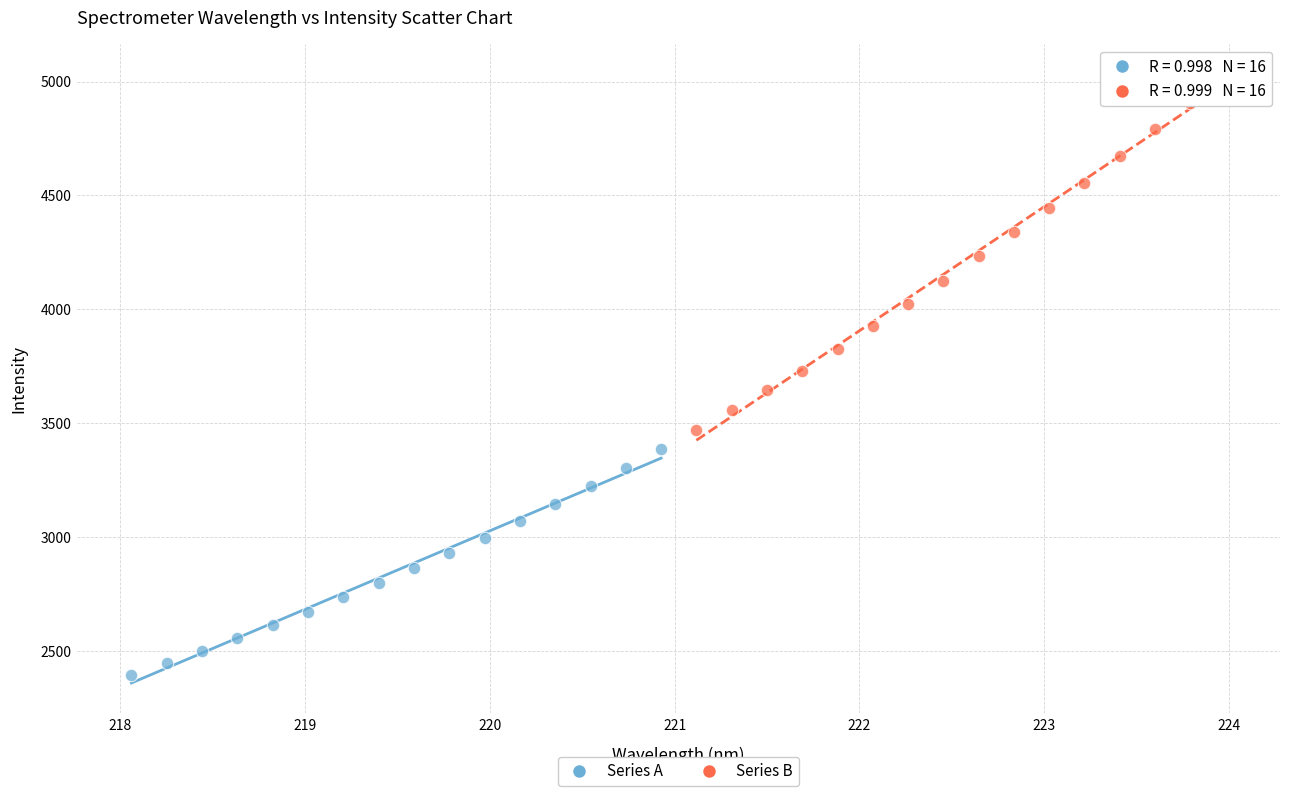

Which series reaches the minimum Y coordinate?

Series A